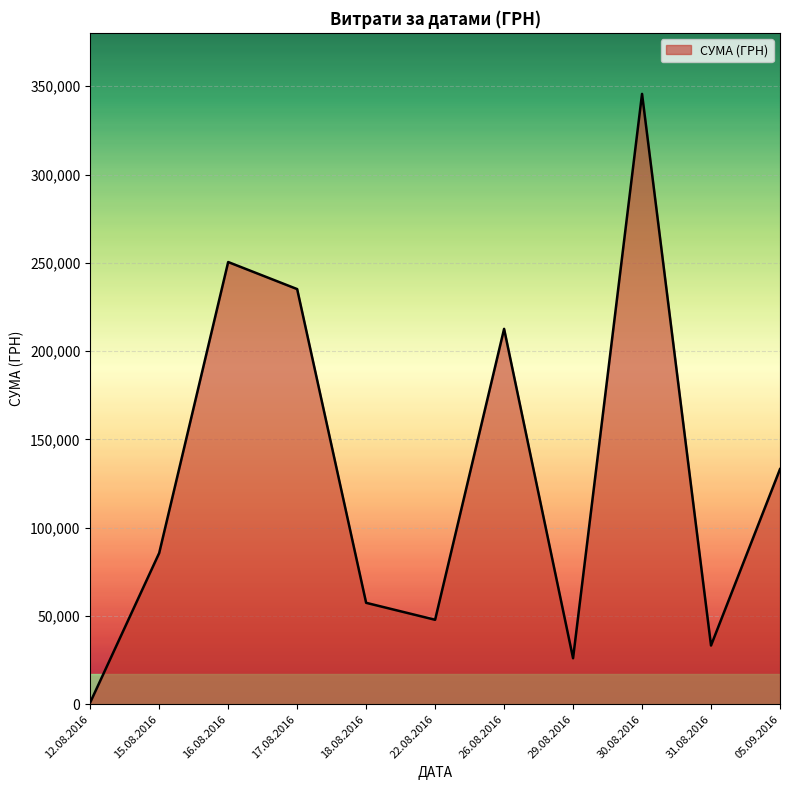

What is the average value?

129841.1